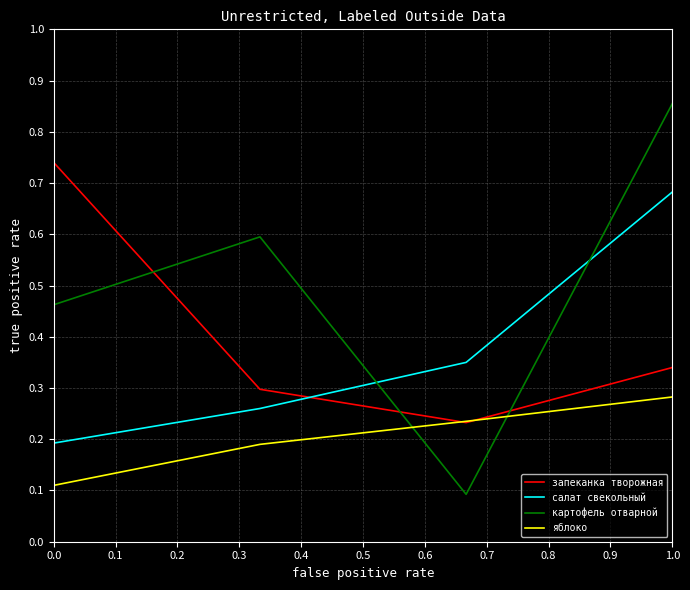

Which series has the largest total across all categories?

картофель отварной